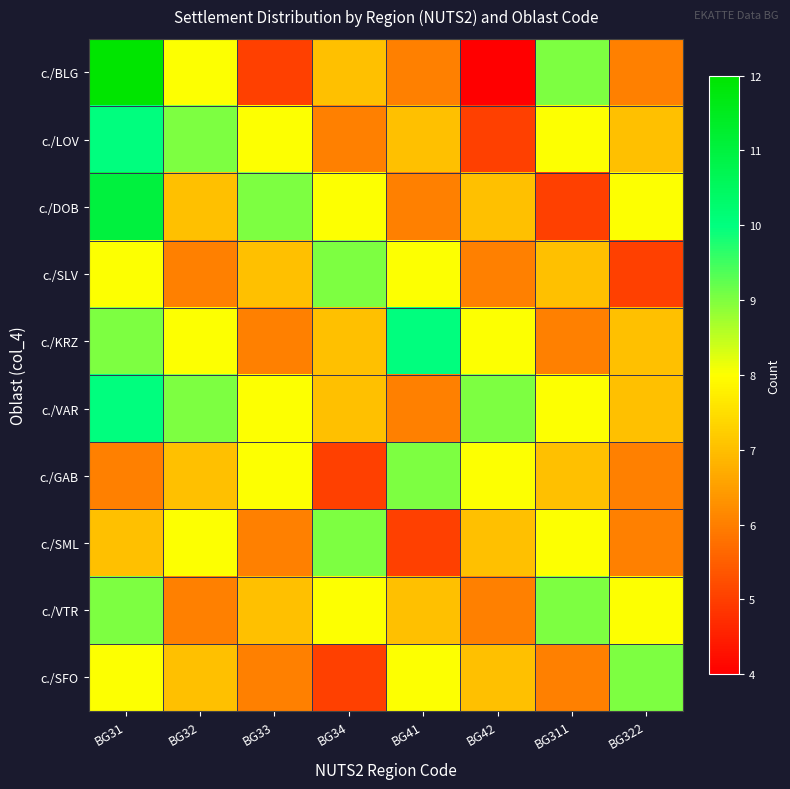

At BG41, list the series in order from smallest to largest.

с./SML, с./BLG, с./DOB, с./VAR, с./LOV, с./VTR, с./SLV, с./SFO, с./GAB, с./KRZ